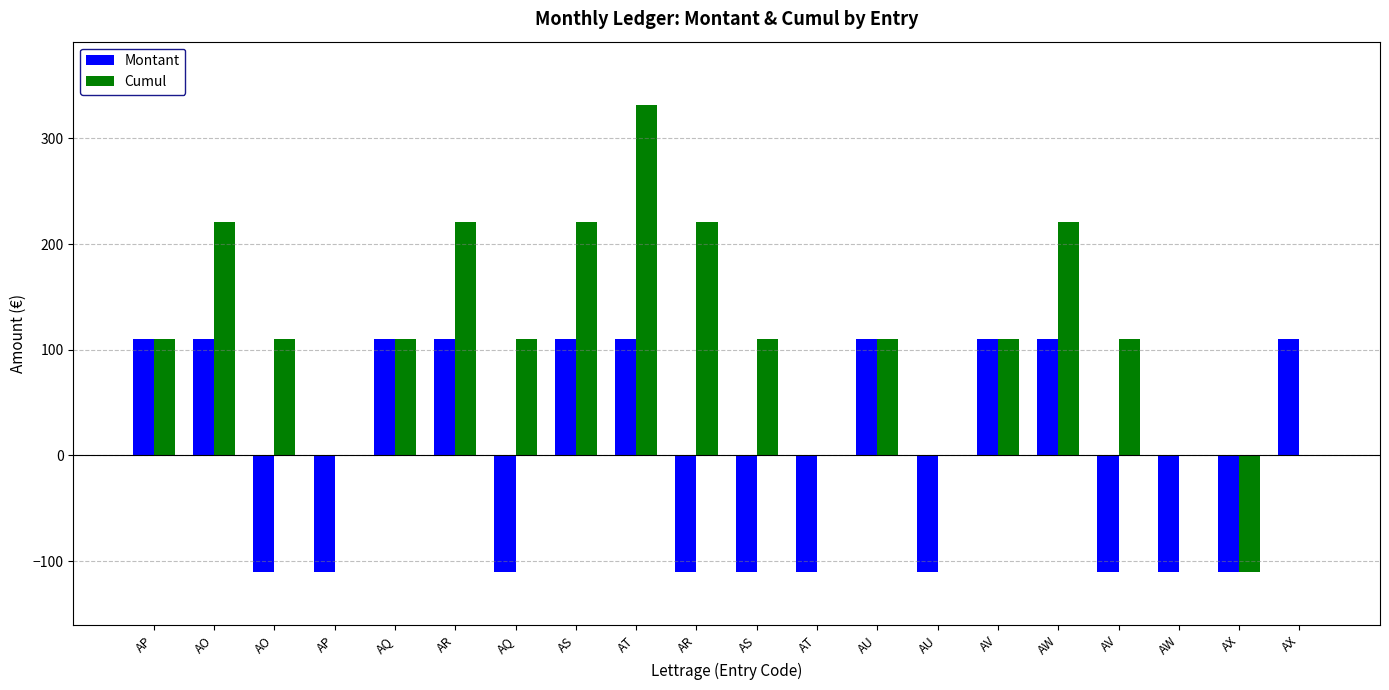

Which category has the lowest value across all series?

AO